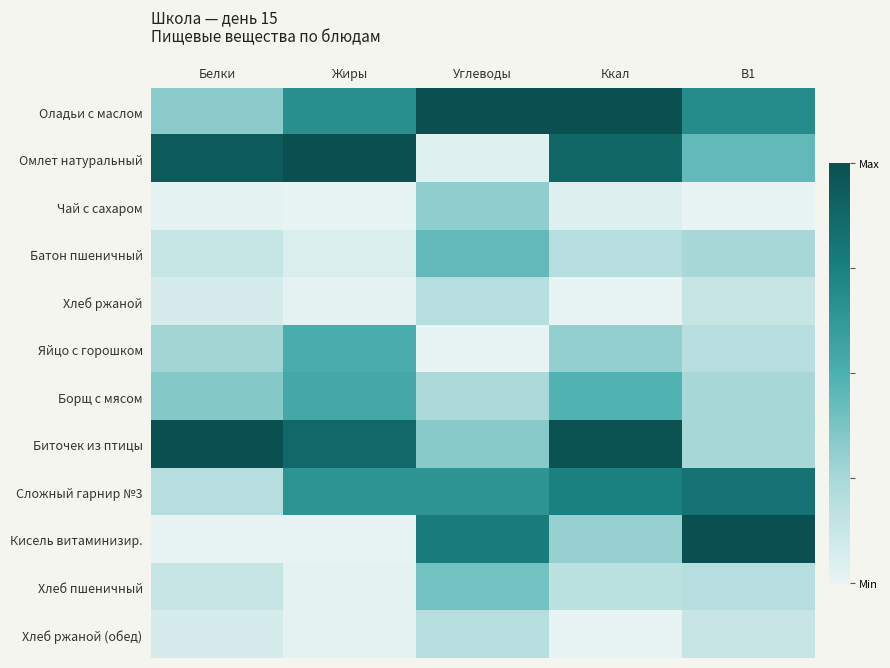

Rank the series at Углеводы from highest to lowest value.

Оладьи с маслом, Кисель витаминизир., Сложный гарнир №3, Батон пшеничный, Хлеб пшеничный, Биточек из птицы, Чай с сахаром, Борщ с мясом, Хлеб ржаной, Хлеб ржаной (обед), Омлет натуральный, Яйцо с горошком